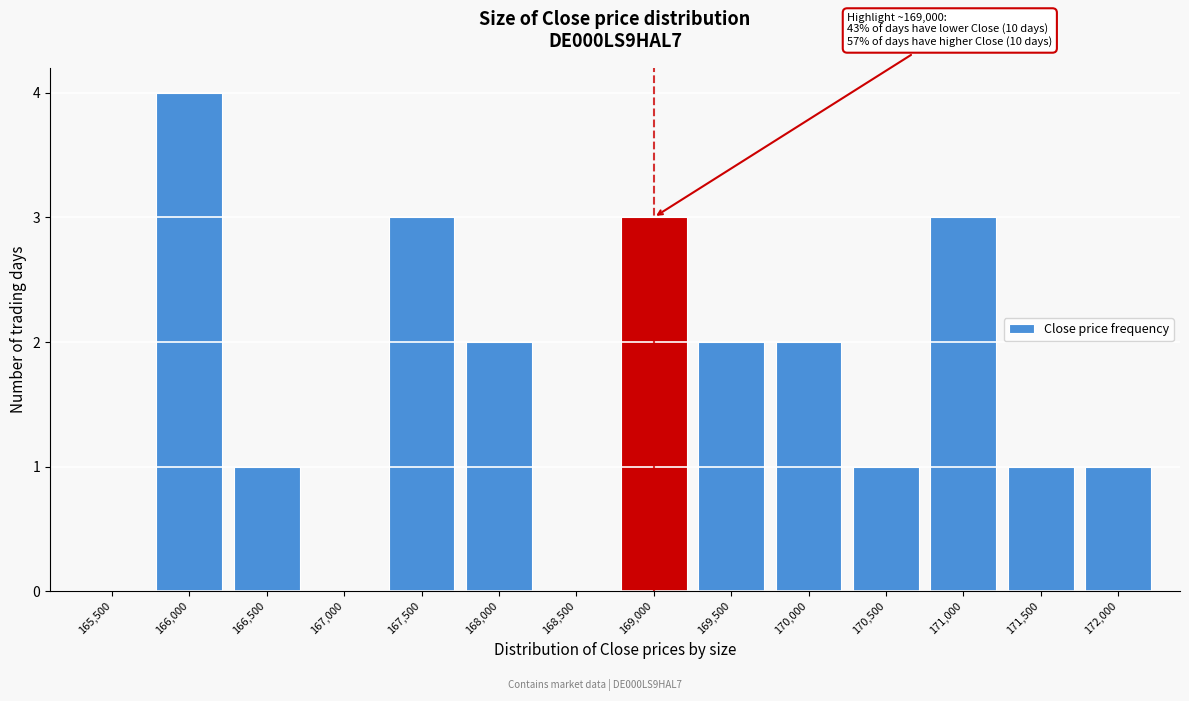

Reading left to right, transcribe all the data shown in this chart.

165,500=0	166,000=4	166,500=1	167,000=0	167,500=3	168,000=2	168,500=0	169,000=3	169,500=2	170,000=2	170,500=1	171,000=3	171,500=1	172,000=1